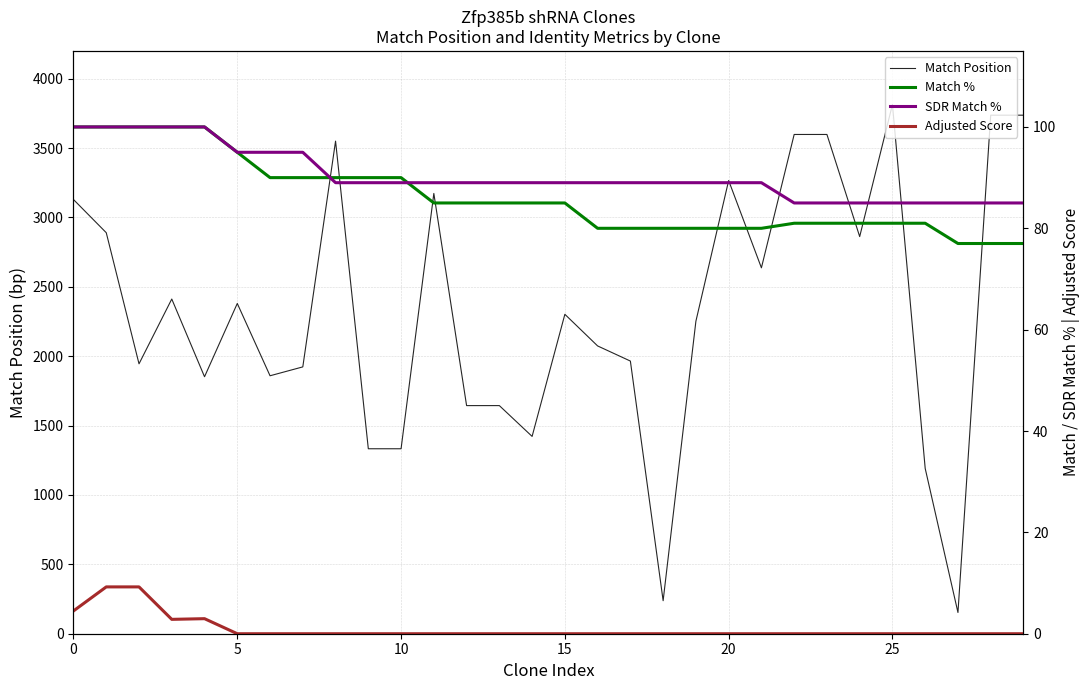

What is the difference between the second highest and minimum values in the SDR Match % series?

15.0